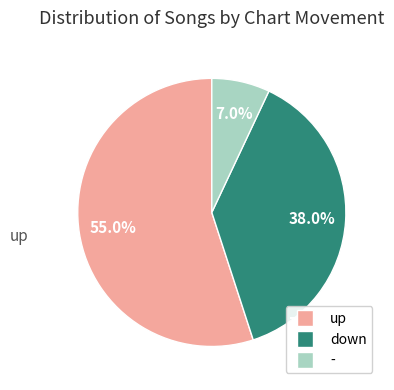

Combined, do down and - account for over 50%?

No